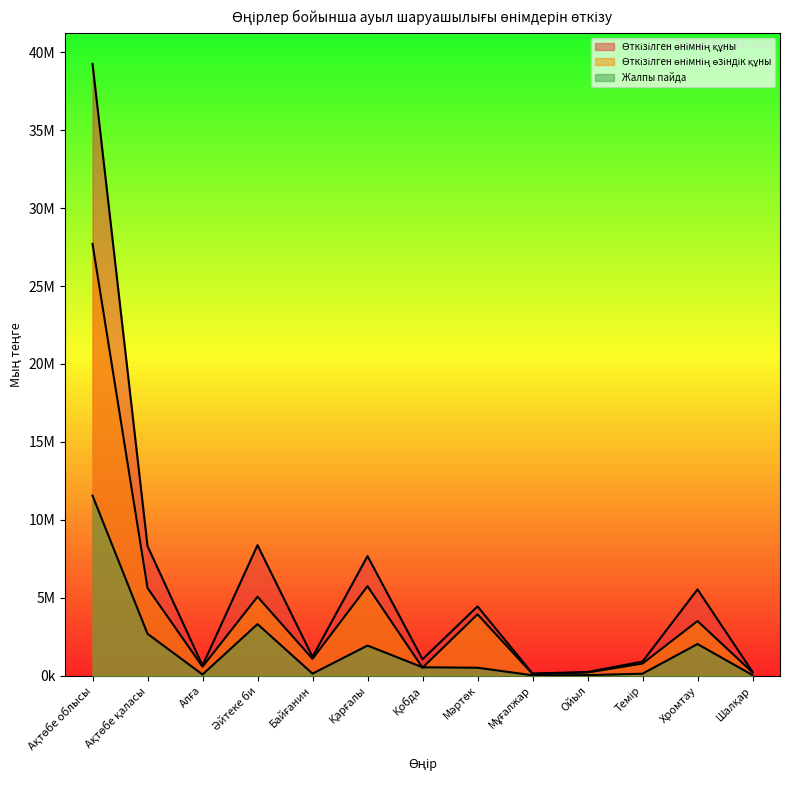

What is the label of the 5th point from the left?

Байғанин